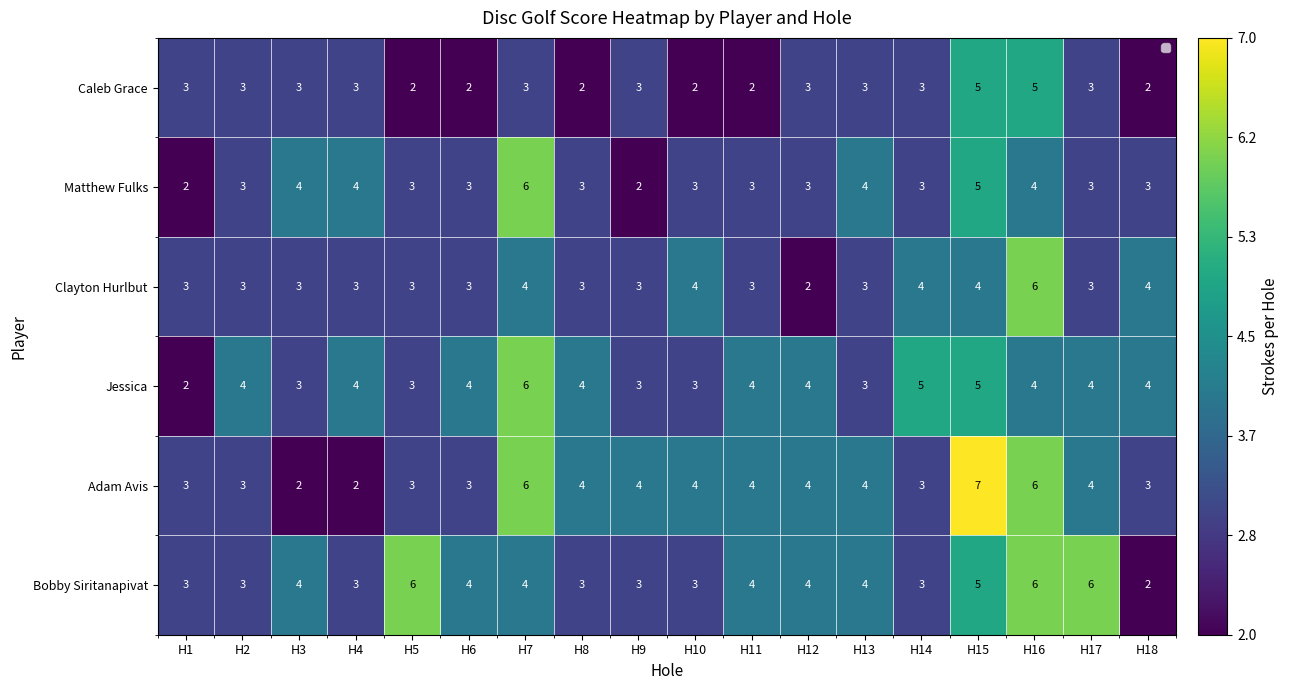

Which series has the largest total across all categories?

Bobby Siritanapivat